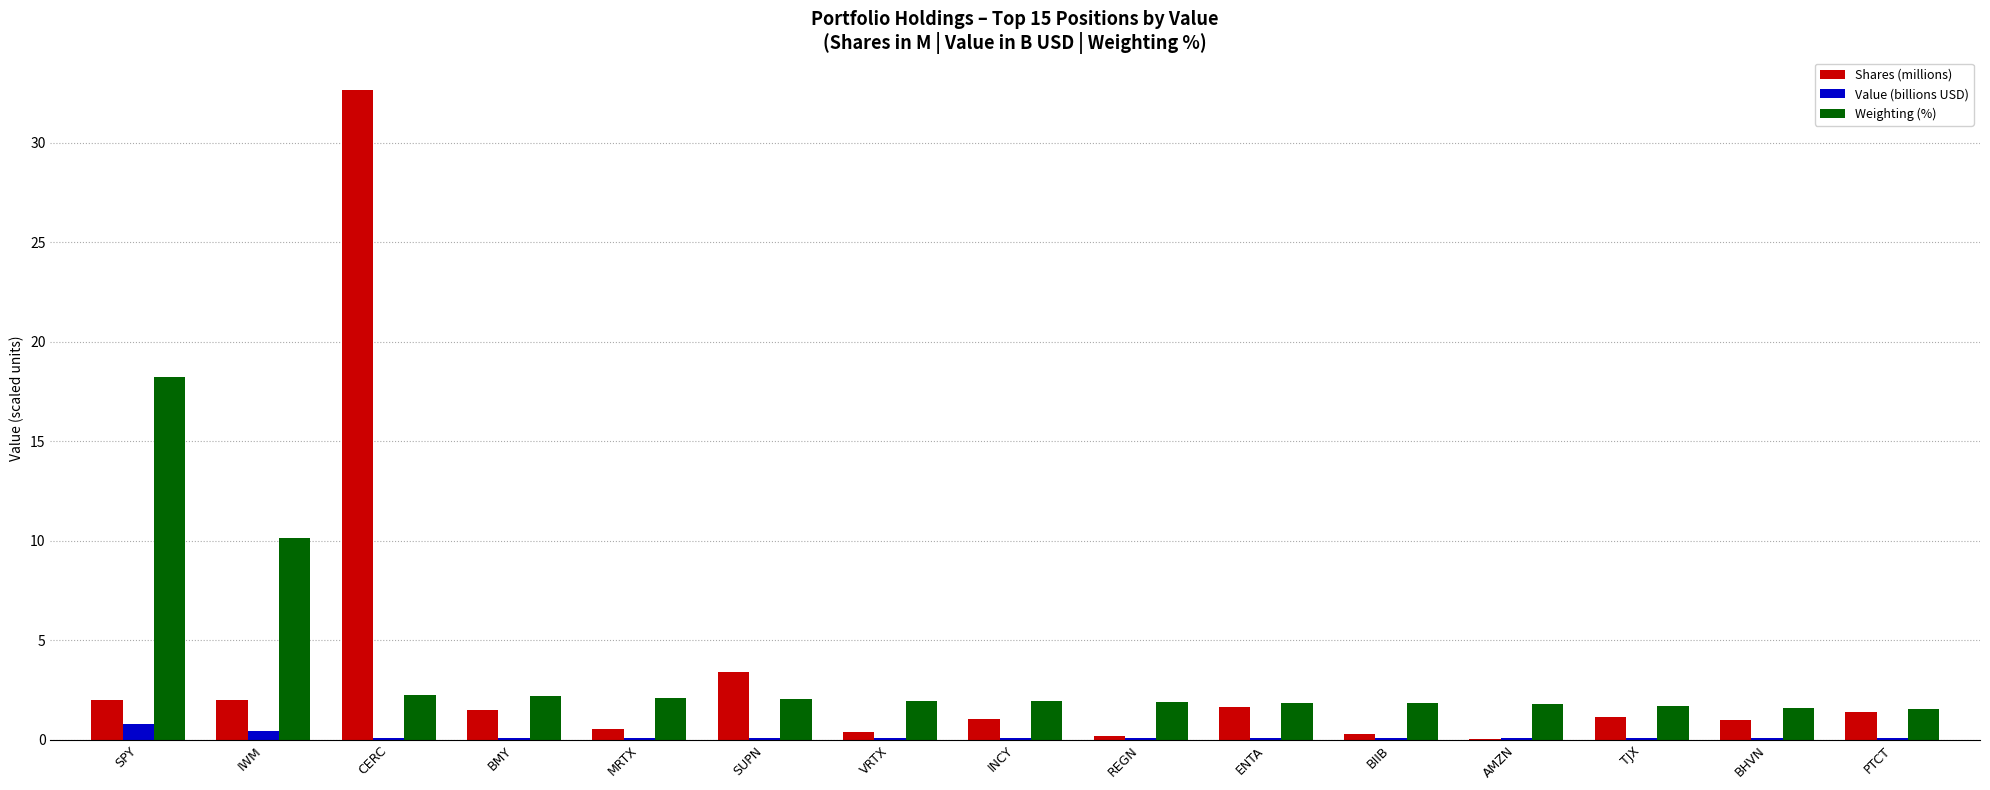

Between CERC and BHVN, which series saw the biggest shift?

Shares (millions)